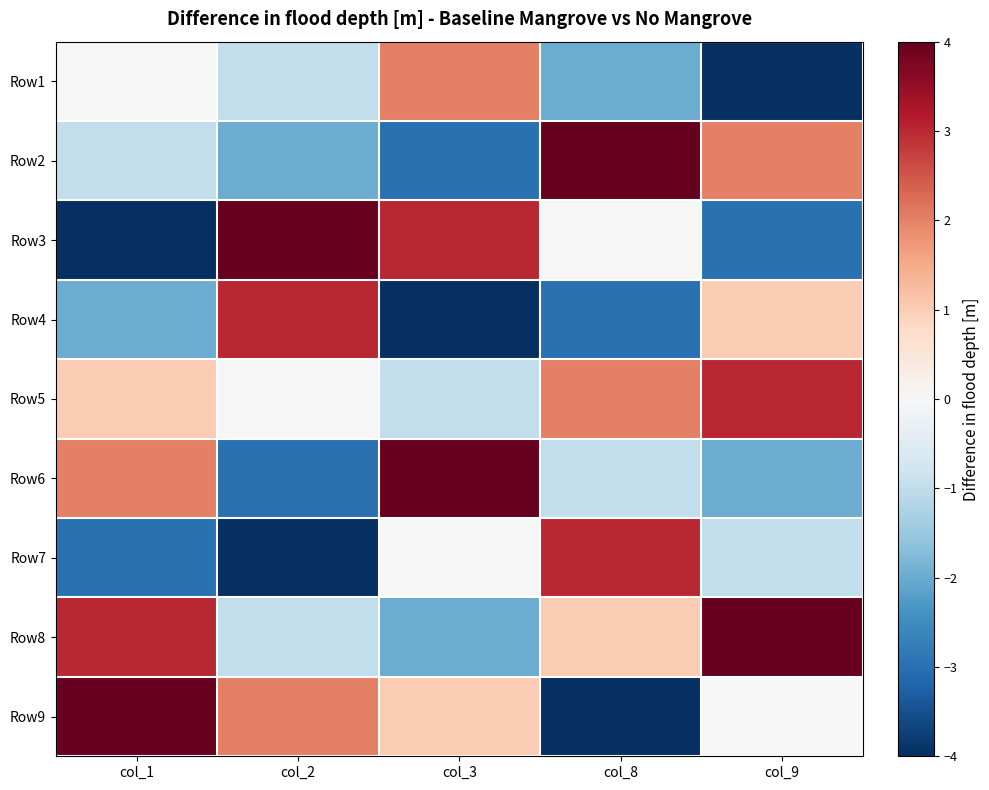

Reading left to right, extract all data points from this chart.

Row1: col_1=0	col_2=-1	col_3=2	col_8=-2	col_9=-4
Row2: col_1=-1	col_2=-2	col_3=-3	col_8=4	col_9=2
Row3: col_1=-4	col_2=4	col_3=3	col_8=0	col_9=-3
Row4: col_1=-2	col_2=3	col_3=-4	col_8=-3	col_9=1
Row5: col_1=1	col_2=0	col_3=-1	col_8=2	col_9=3
Row6: col_1=2	col_2=-3	col_3=4	col_8=-1	col_9=-2
Row7: col_1=-3	col_2=-4	col_3=0	col_8=3	col_9=-1
Row8: col_1=3	col_2=-1	col_3=-2	col_8=1	col_9=4
Row9: col_1=4	col_2=2	col_3=1	col_8=-4	col_9=0